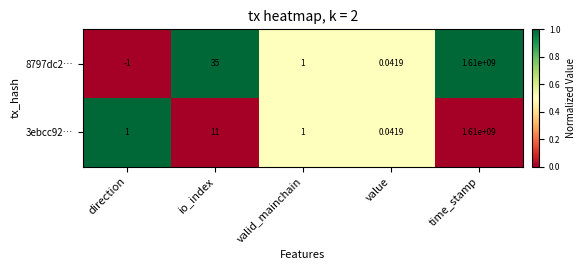

Where is 8797dc2… nearest to the value 804999999?

io_index